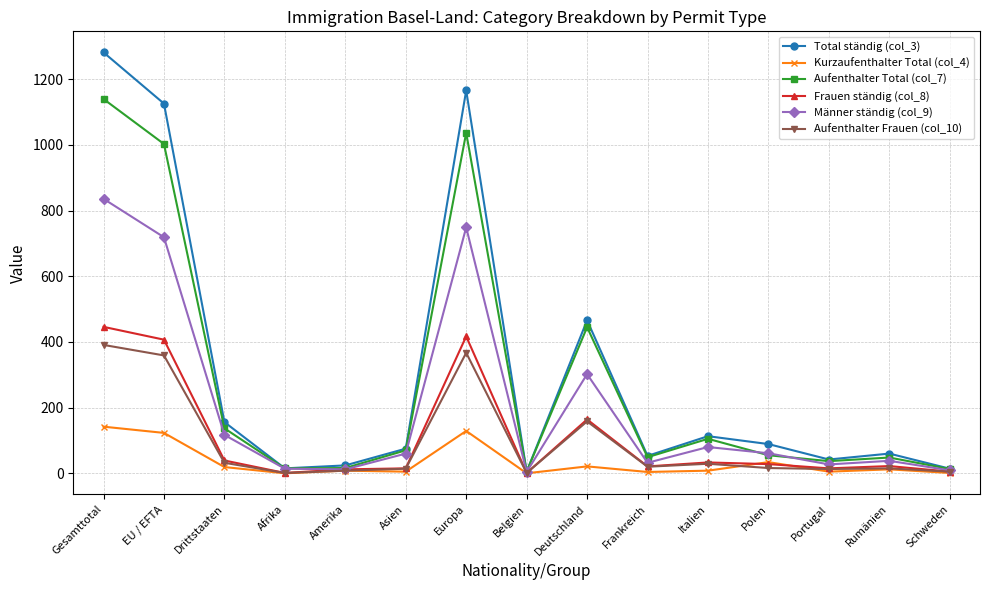

Is it true that Aufenthalter Total (col_7) equals 49 at Frankreich?

True